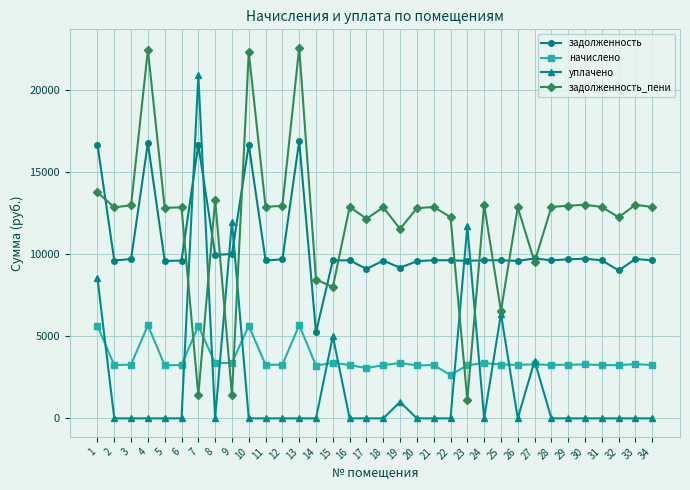

How many data points in задолженность are less than 9619?

13